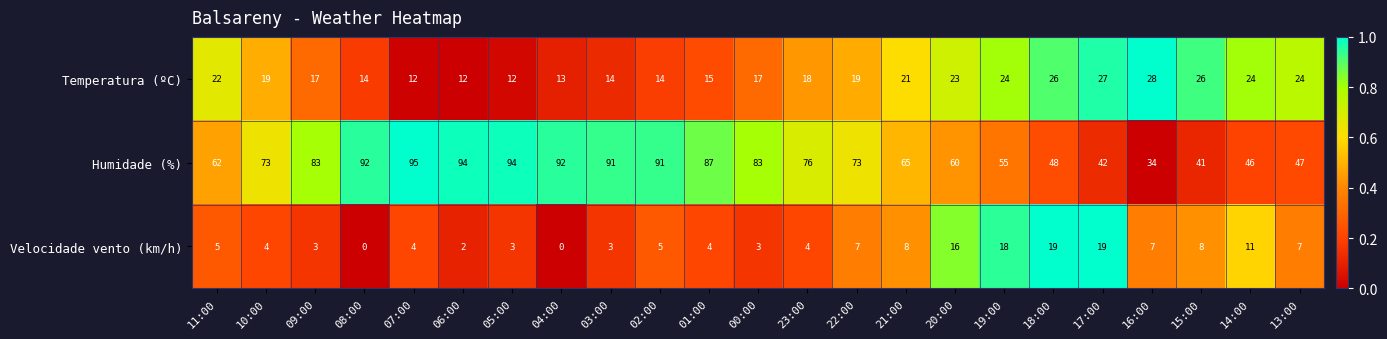

What is the maximum value shown in the chart?

95